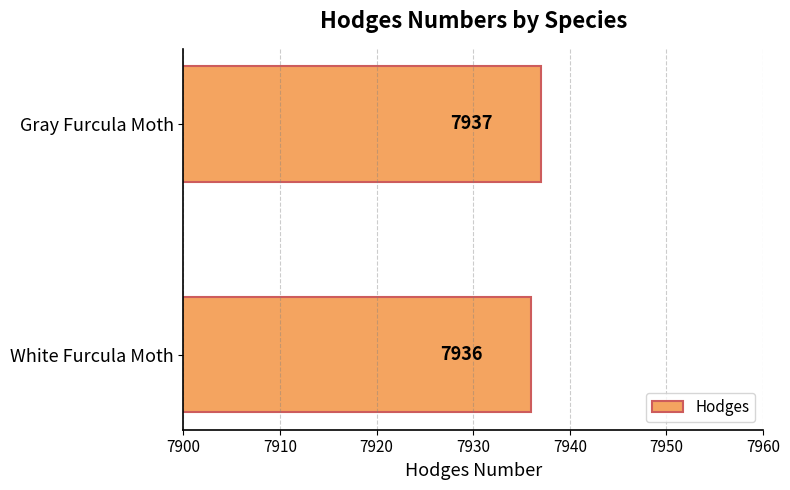

Reading bottom to top, extract all data points from this chart.

7936	7937